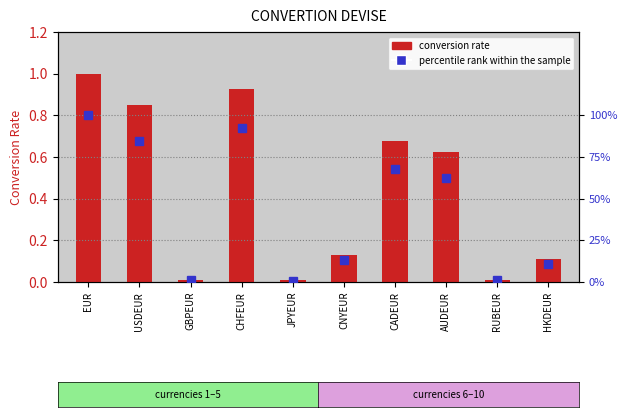

List the series in order of their peak value, lowest first.

conversion rate, percentile rank within the sample